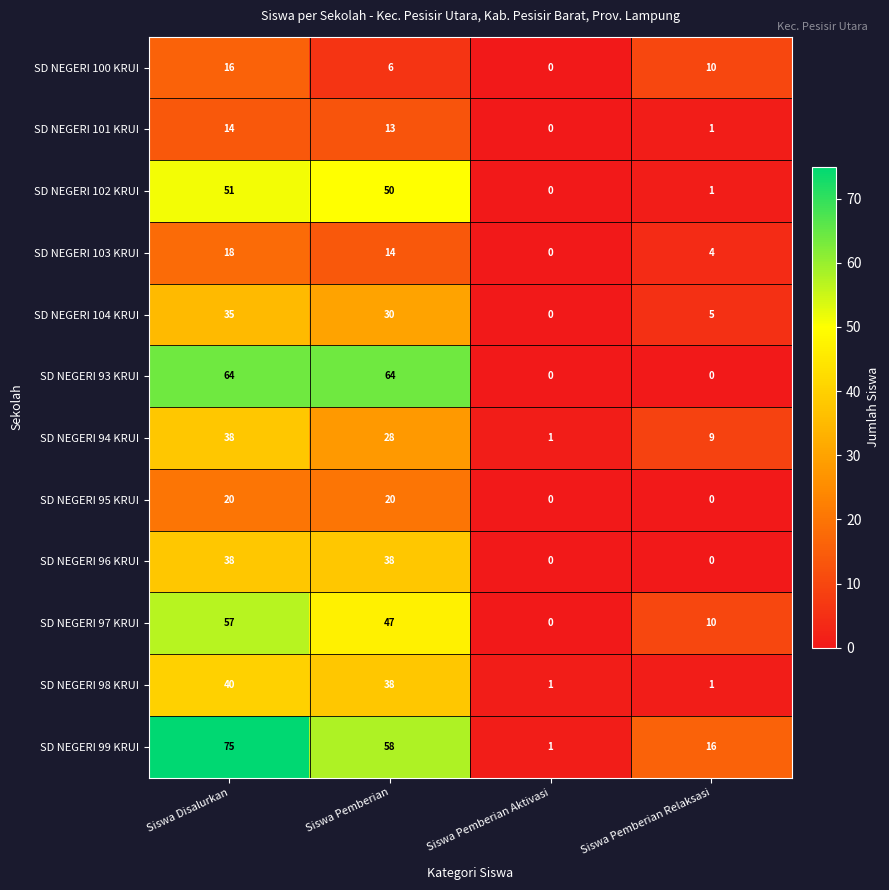

At which category does the chart reach its peak across all series?

Siswa Disalurkan